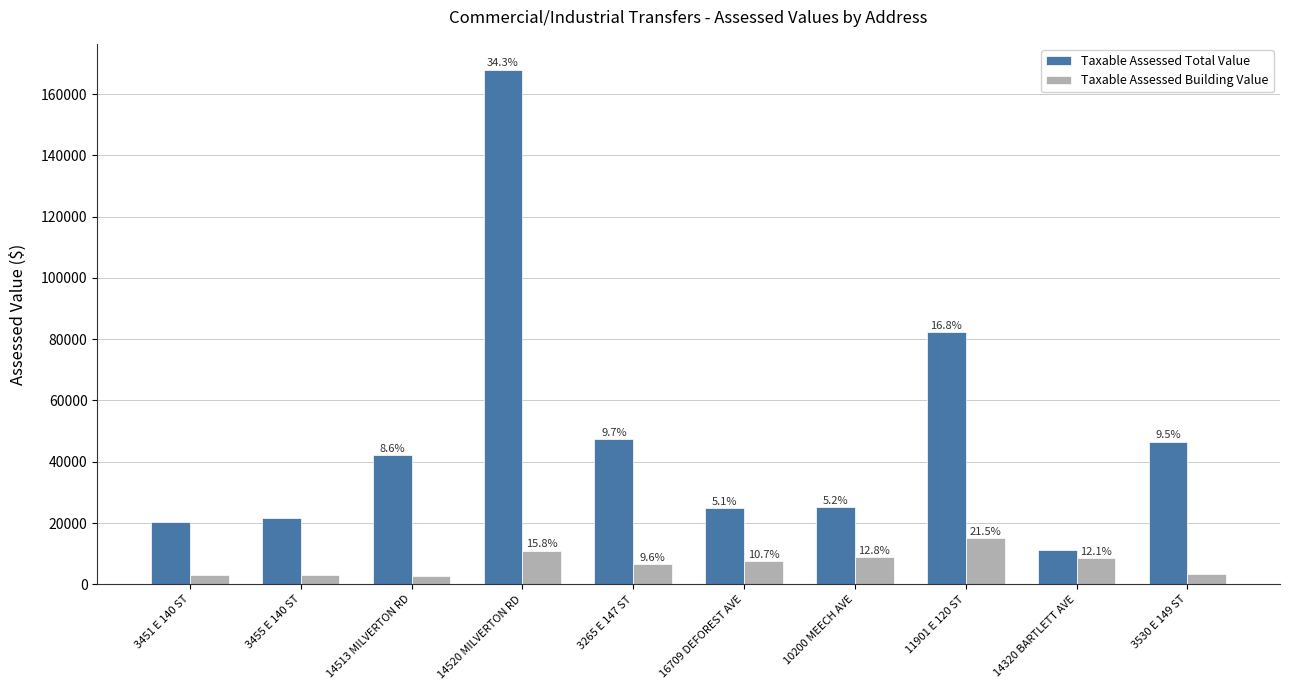

Between 14513 MILVERTON RD and 3265 E 147 ST, which is larger?

3265 E 147 ST